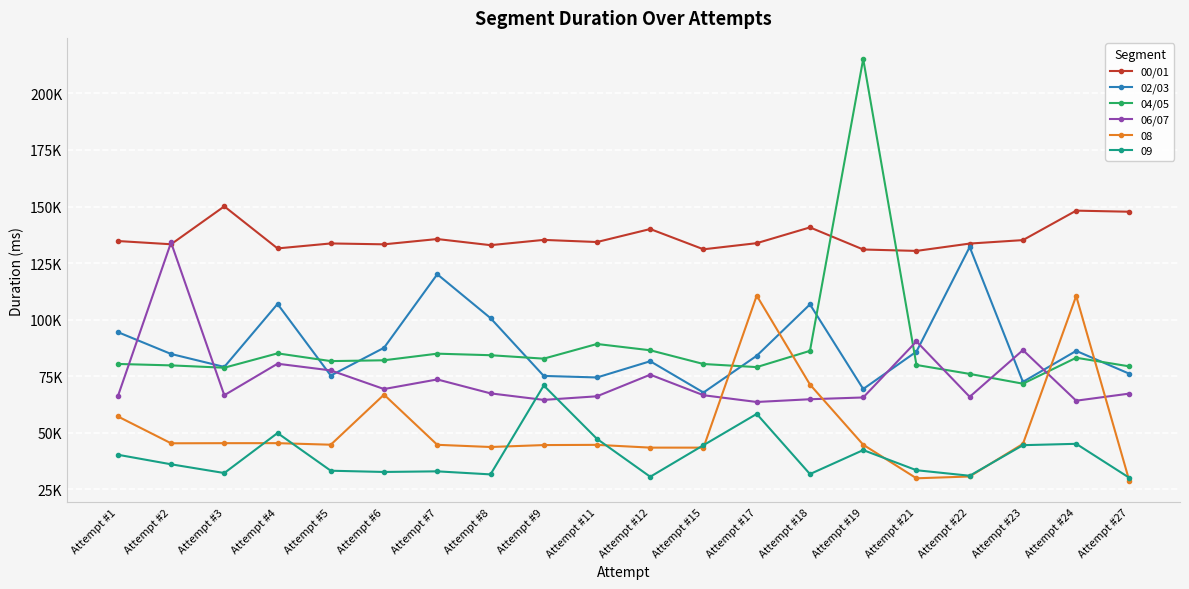

Read the 06/07 value at Attempt #8.

67.5